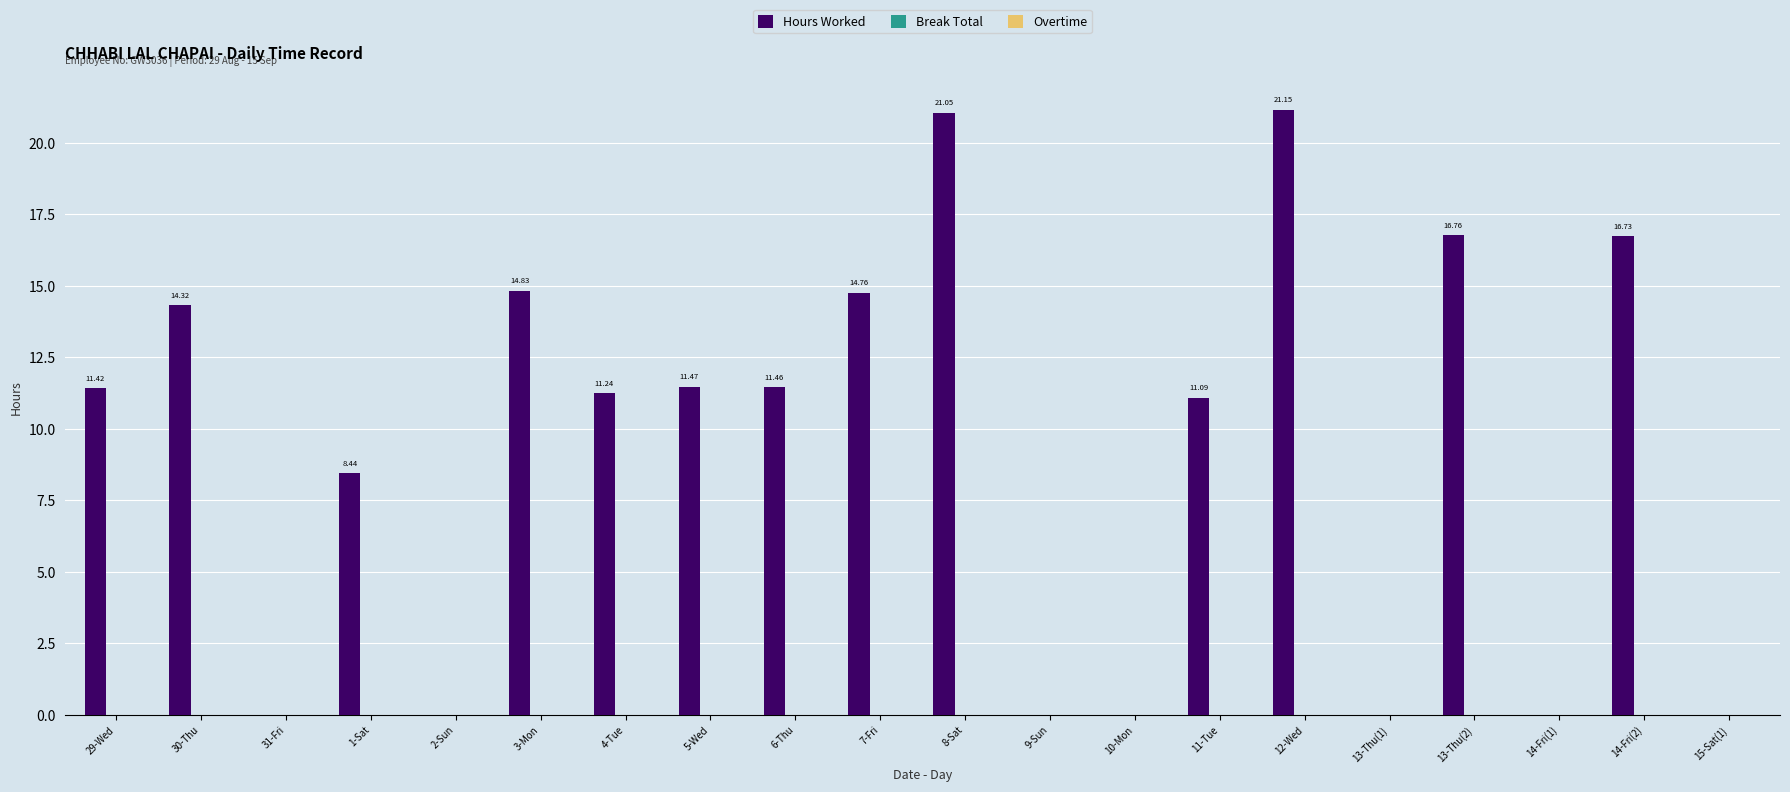

Which has a higher value, 5-Wed or 8-Sat?

8-Sat